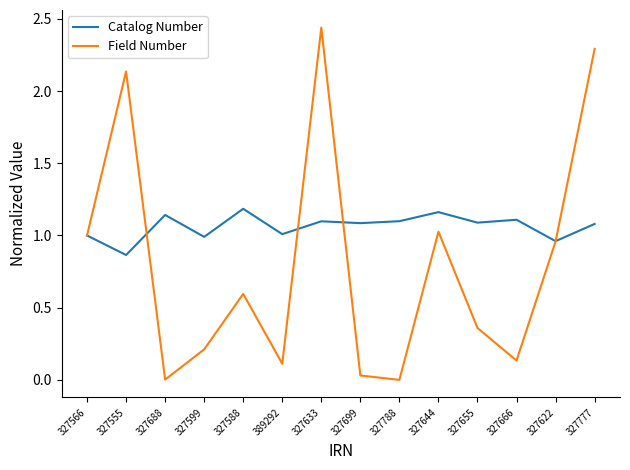

Is the value of Catalog Number at 327588 greater than the value of Field Number at 327622?

Yes